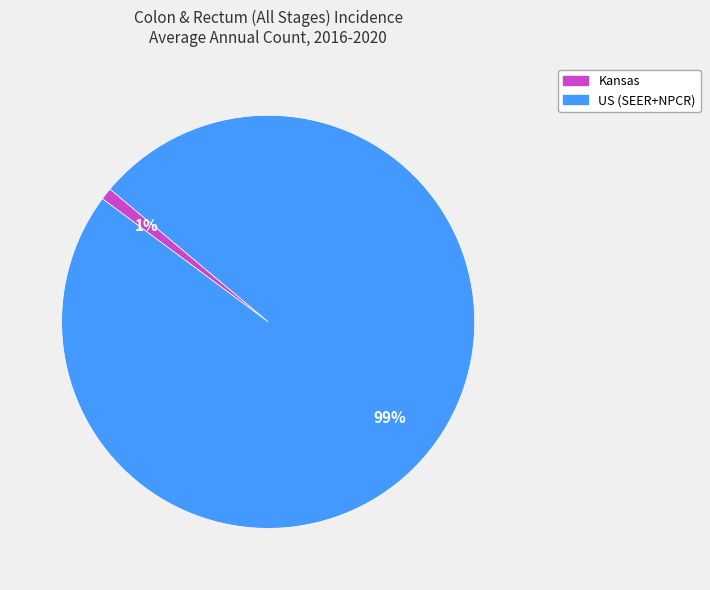

To the nearest percent, what is the average slice percentage?

50%